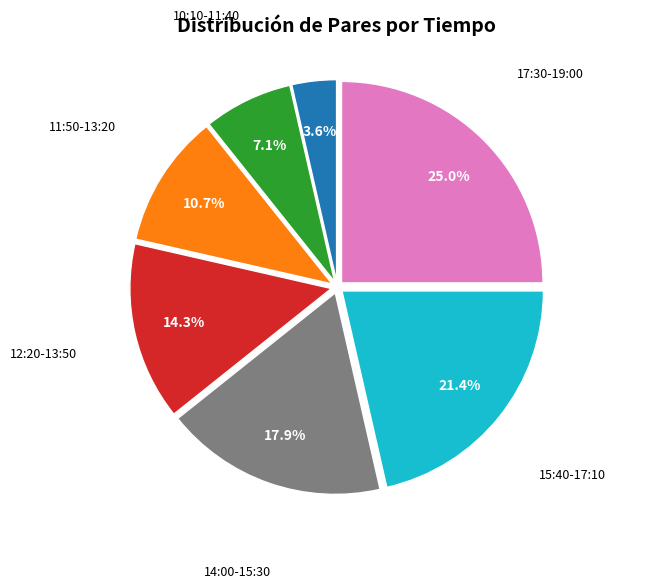

Is there a majority slice in this chart?

No